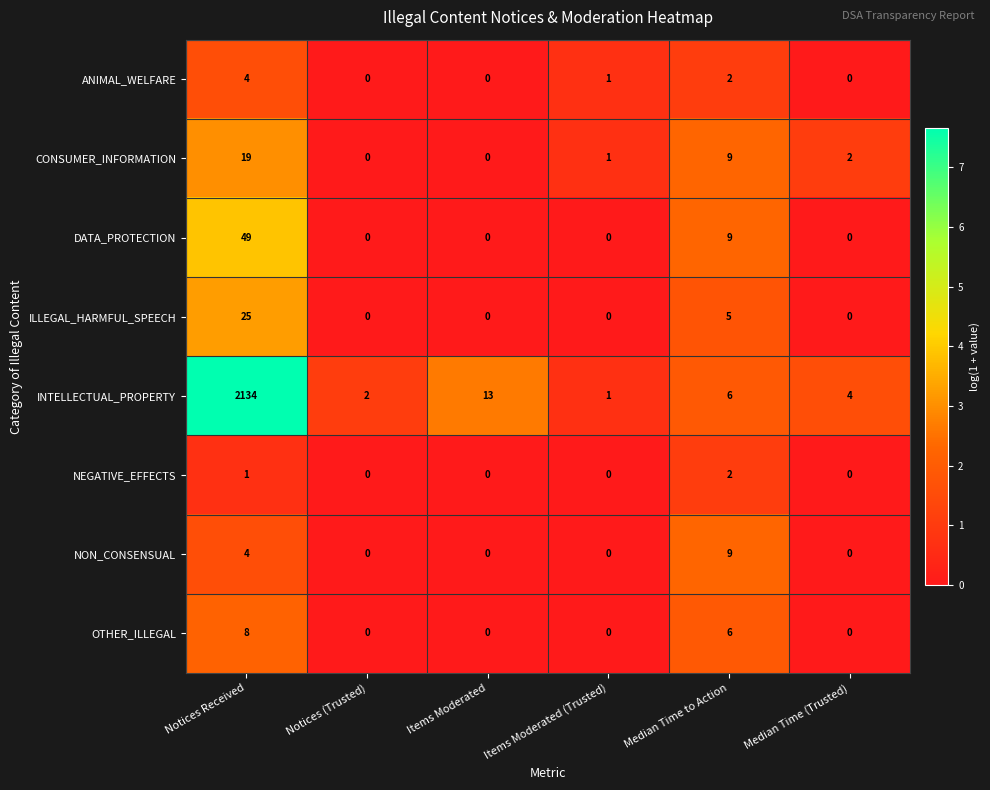

At how many categories does at least one series exceed 5?

3